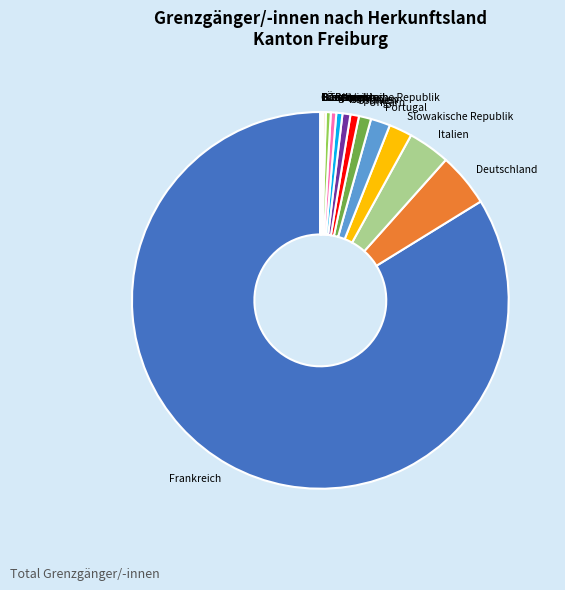

Do Rumänien and Deutschland together represent more than half of the pie?

No